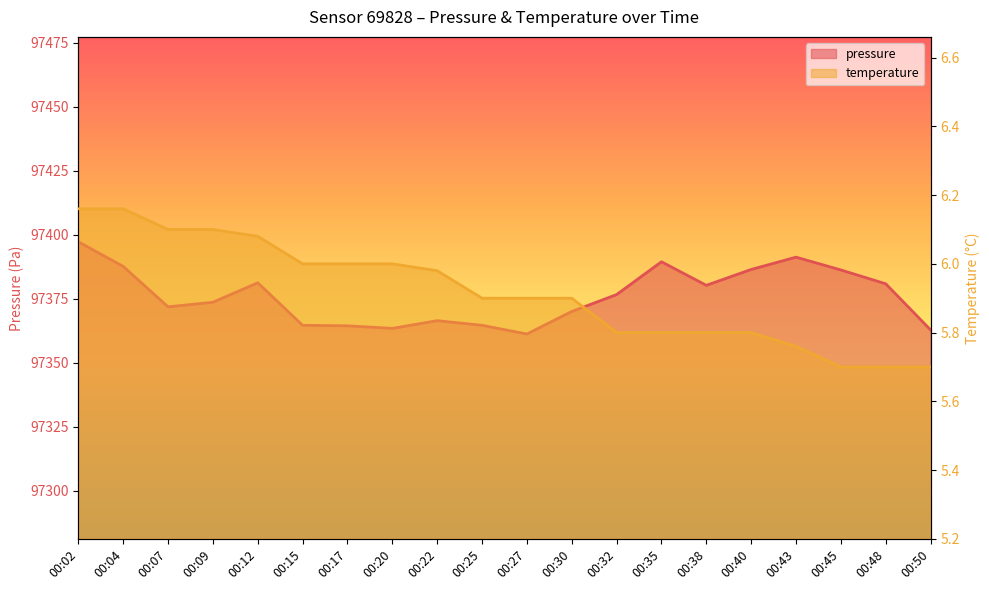

How many values in the pressure series are below 97376?

10